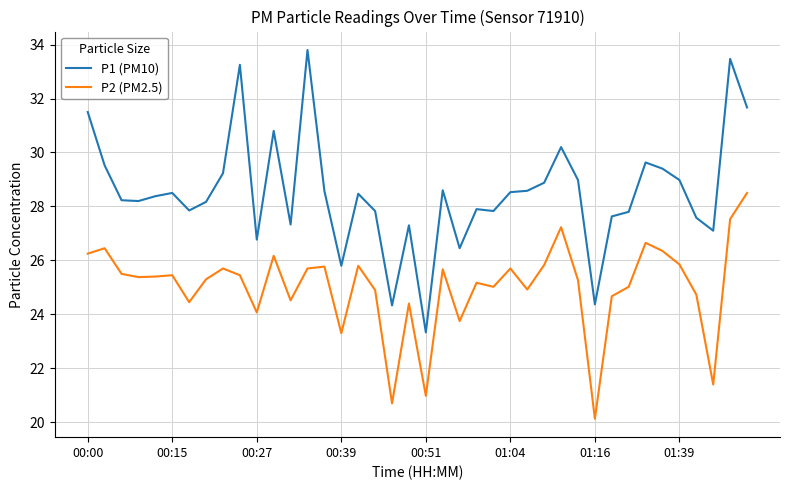

What is the highest value of the P2 (PM2.5) series?

28.5